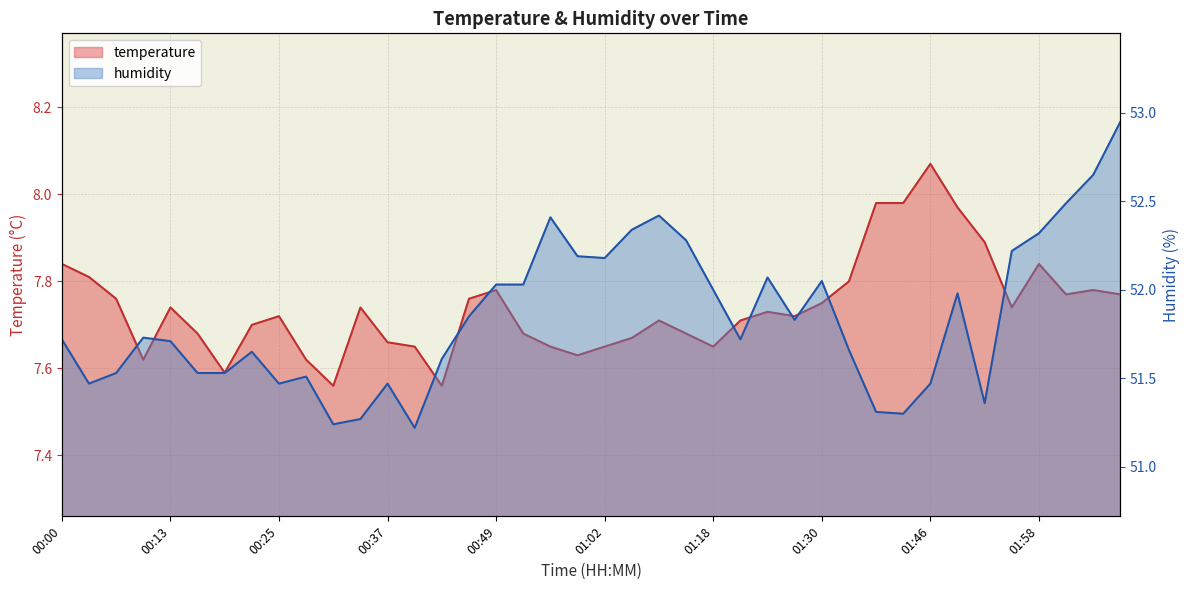

Reading left to right, list all the values displayed in this chart.

temperature: 00:00=7.8	00:03=7.8	00:06=7.8	00:09=7.6	00:13=7.7	00:16=7.7	00:19=7.6	00:22=7.7	00:25=7.7	00:28=7.6	00:31=7.6	00:34=7.7	00:37=7.7	00:40=7.7	00:43=7.6	00:46=7.8	00:49=7.8	00:52=7.7	00:56=7.7	00:59=7.6	01:02=7.7	01:05=7.7	01:08=7.7	01:15=7.7	01:18=7.7	01:21=7.7	01:24=7.7	01:27=7.7	01:30=7.8	01:37=7.8	01:40=8.0	01:43=8.0	01:46=8.1	01:49=8.0	01:52=7.9	01:55=7.7	01:58=7.8	02:02=7.8	02:05=7.8	02:08=7.8
humidity: 00:00=51.7	00:03=51.5	00:06=51.5	00:09=51.7	00:13=51.7	00:16=51.5	00:19=51.5	00:22=51.6	00:25=51.5	00:28=51.5	00:31=51.2	00:34=51.3	00:37=51.5	00:40=51.2	00:43=51.6	00:46=51.9	00:49=52.0	00:52=52.0	00:56=52.4	00:59=52.2	01:02=52.2	01:05=52.3	01:08=52.4	01:15=52.3	01:18=52.0	01:21=51.7	01:24=52.1	01:27=51.8	01:30=52.0	01:37=51.7	01:40=51.3	01:43=51.3	01:46=51.5	01:49=52.0	01:52=51.4	01:55=52.2	01:58=52.3	02:02=52.5	02:05=52.6	02:08=53.0